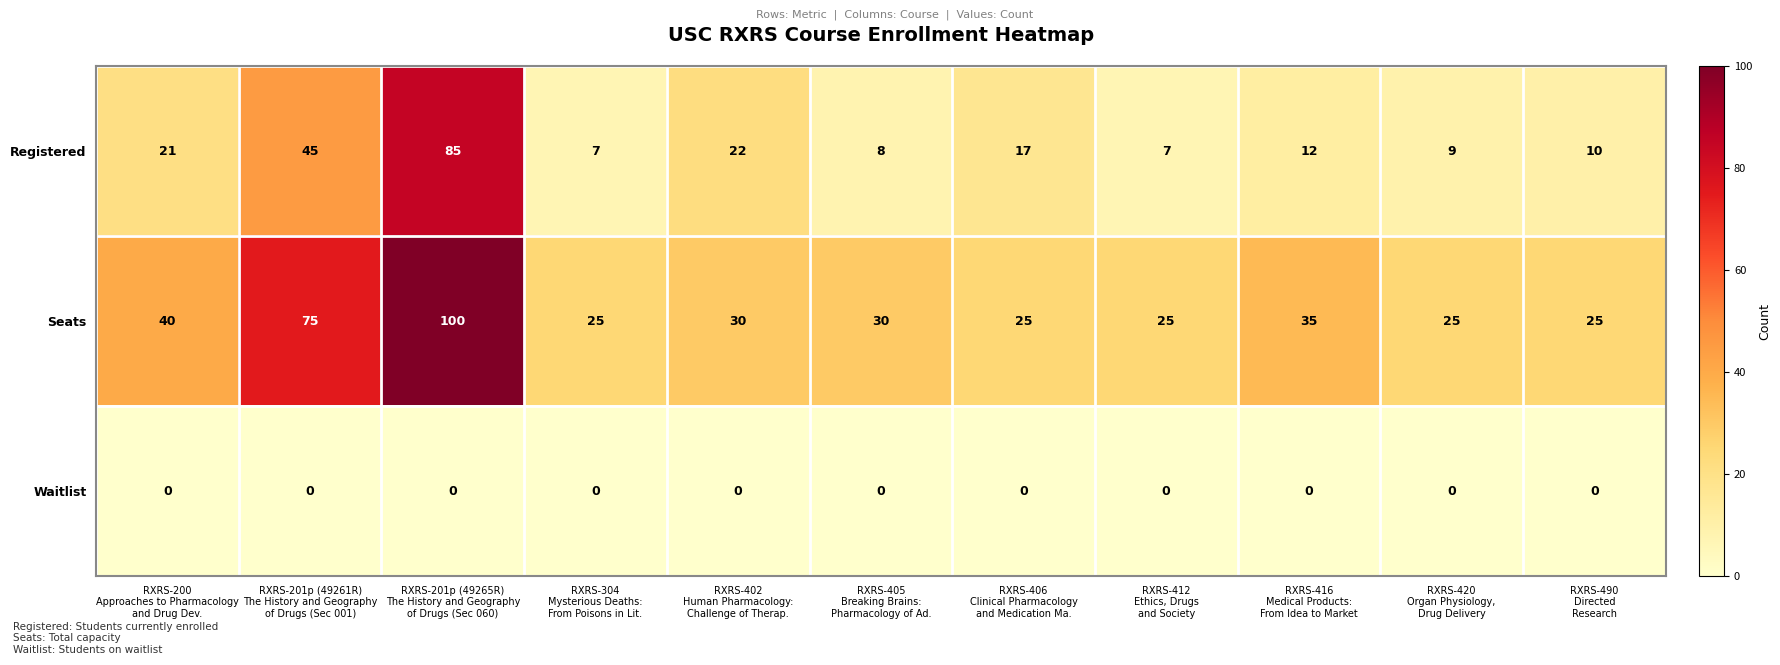

List the series in order of their peak value, highest first.

Seats, Registered, Waitlist